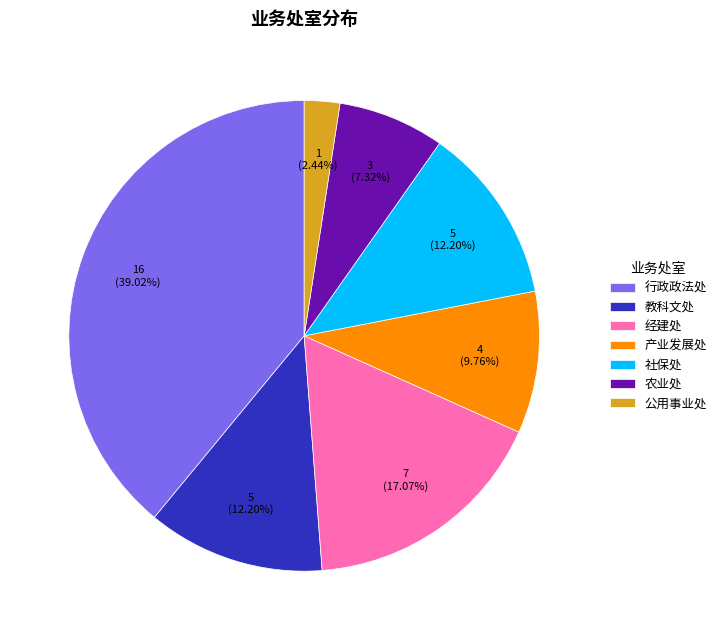

How many slices are in this pie chart?

7